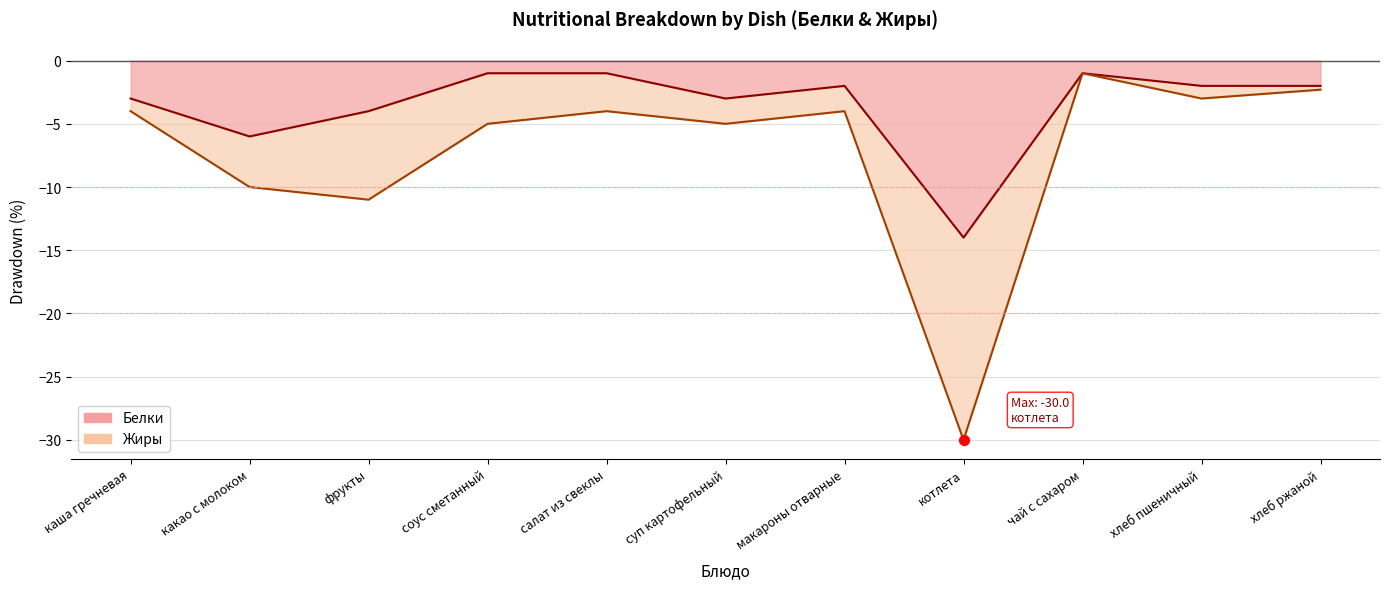

Between хлеб пшеничный and чай с сахаром, which is larger?

чай с сахаром